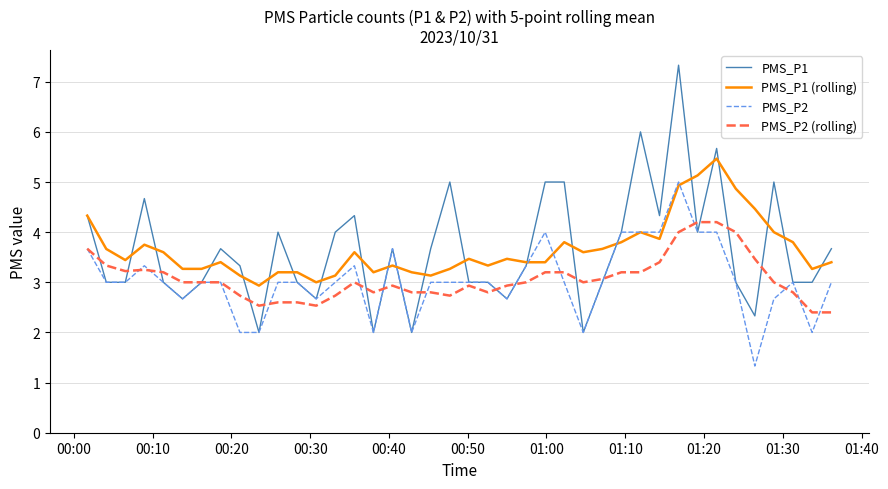

What is the lowest value of the PMS_P2 (rolling) series?

2.4